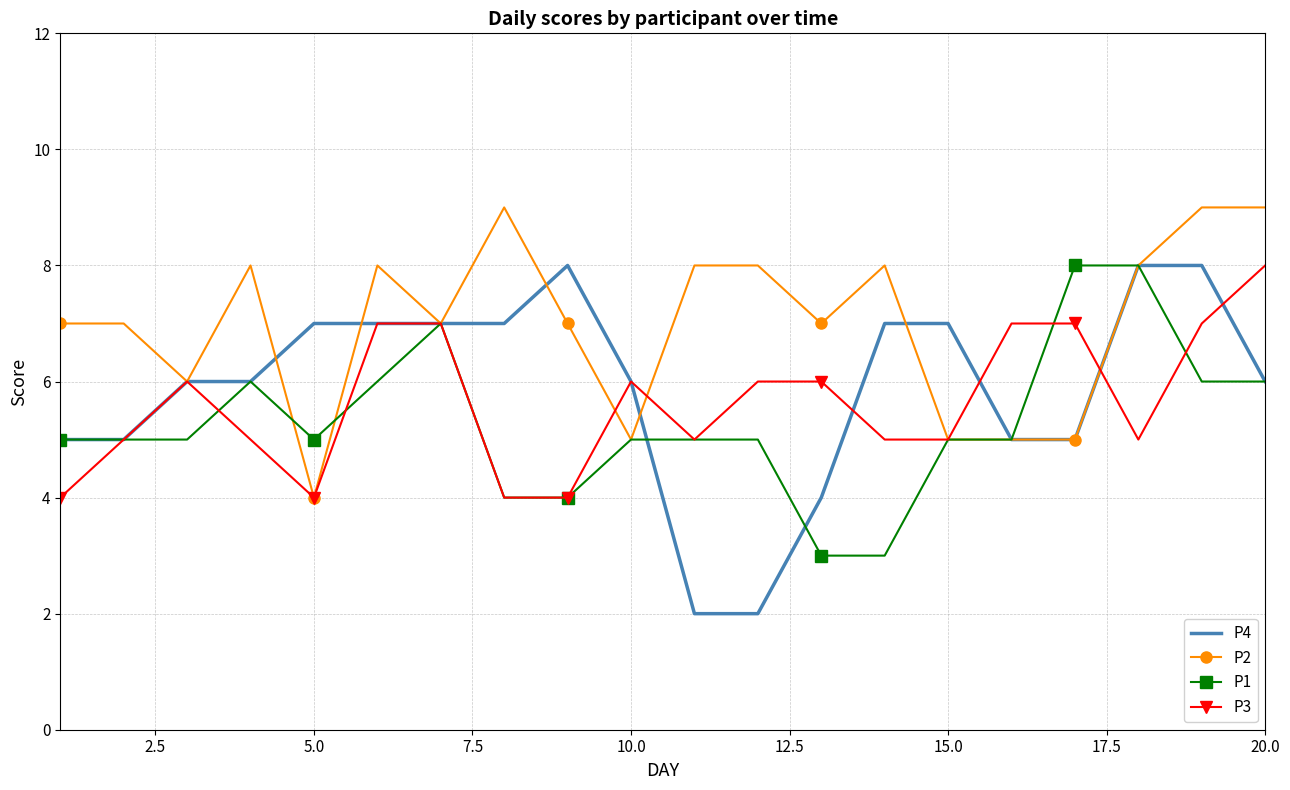

Which series has the largest range (max minus min)?

P4